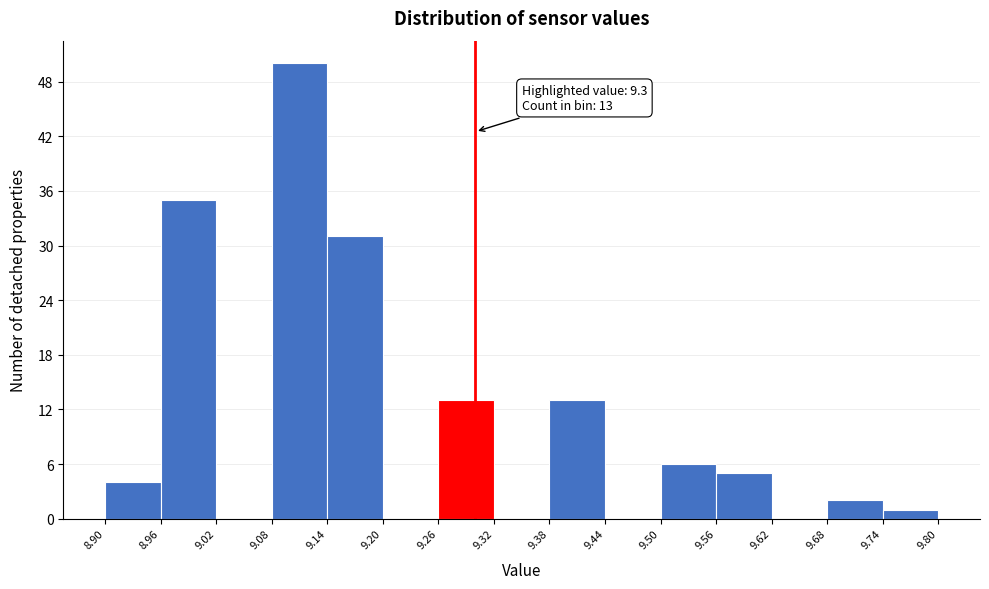

Which range on the x-axis has the tallest bar?

9.08 to 9.14